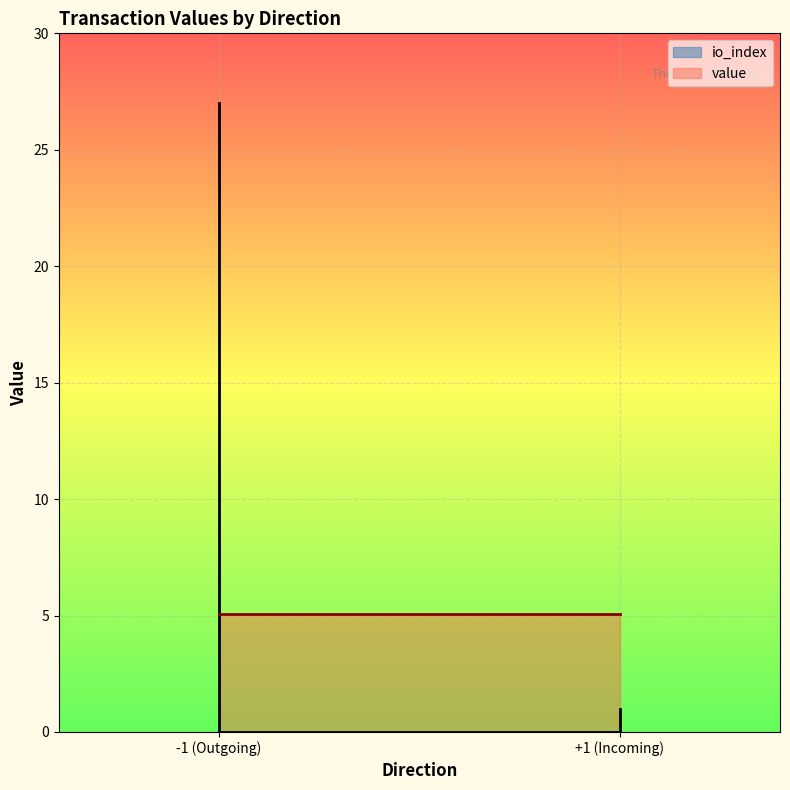

What is the sum of all values?

28